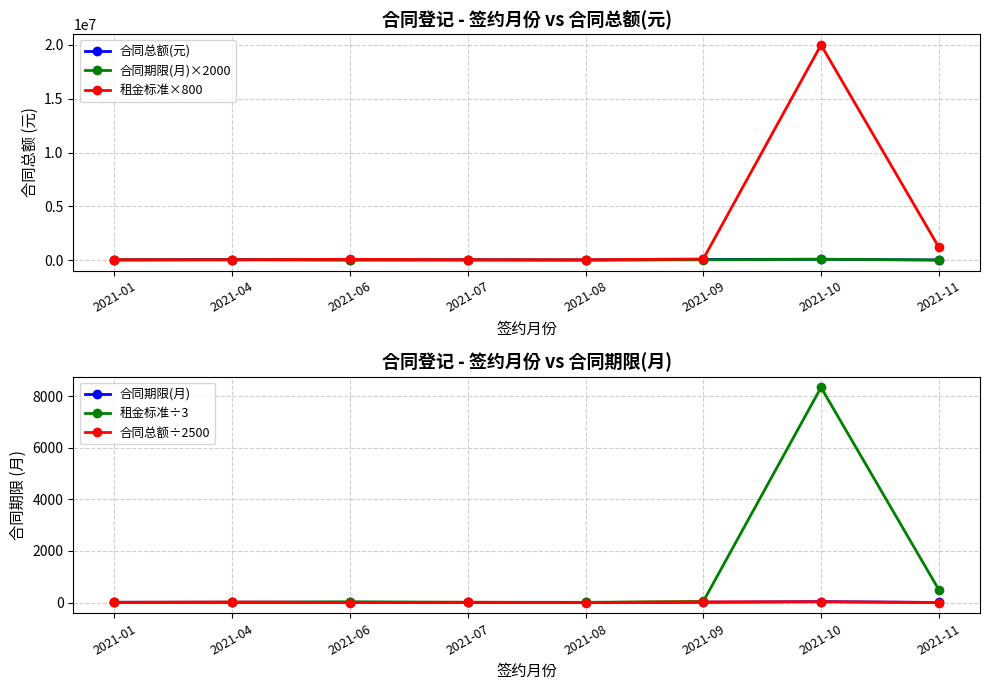

Read the 合同总额÷2500 value at 2021-07.

12.0